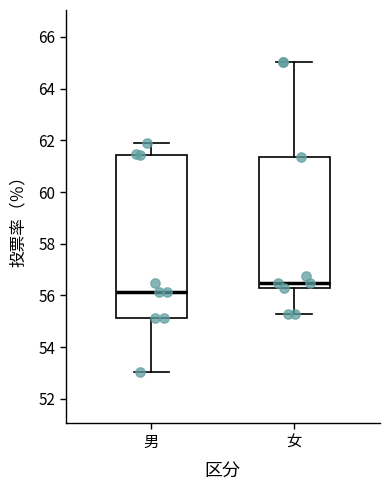

Reading left to right, transcribe this box plot: for each box, give where its median line is, the range the box spans, and where its two whiskers end, as read against the y-axis. The values are not printed on the chart, so give them approximately, as read against the axis.

男: median 56.2, box 55.2 to 61.4, whiskers 53.0 to 62.0
女: median 56.4, box 56.2 to 61.4, whiskers 55.2 to 65.0